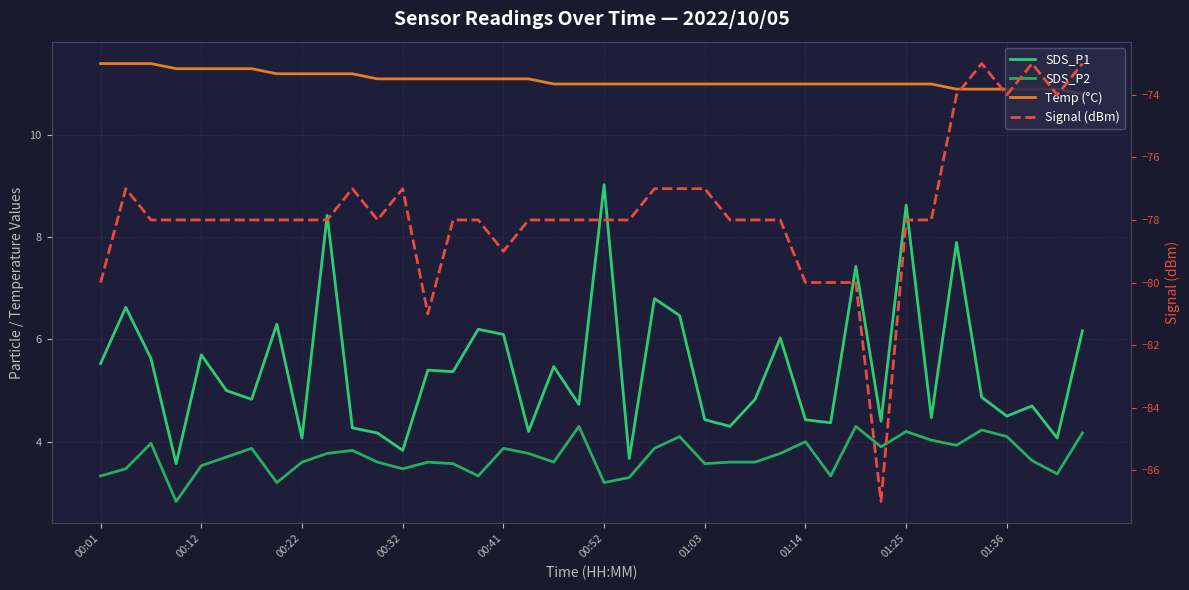

How many data points in SDS_P2 are above 3?

39